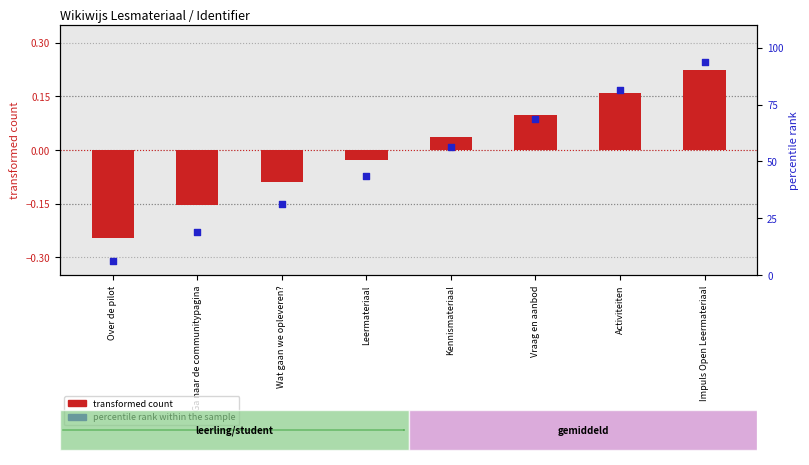

Is the value of transformed count at Ga naar de communitypagina greater than the value of percentile rank within the sample at Kennismateriaal?

No